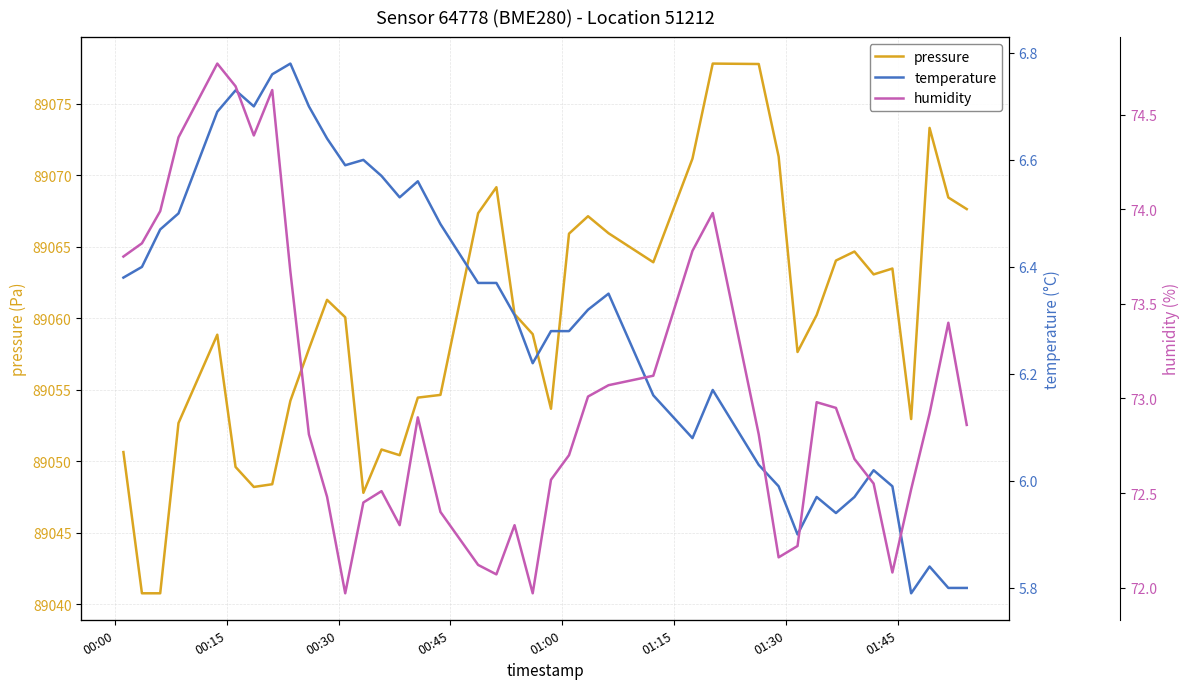

True or false: pressure and temperature intersect in this chart.

False